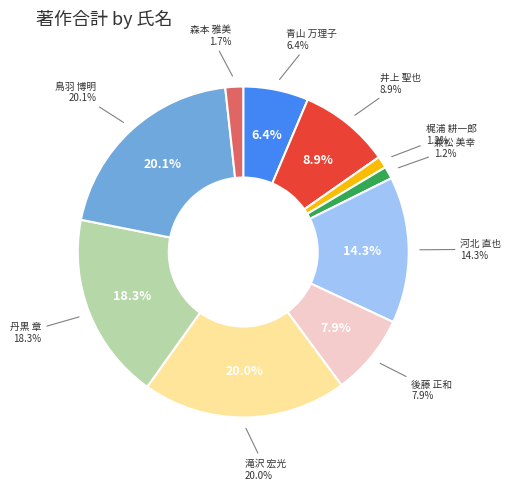

How many segments does this pie chart have?

10